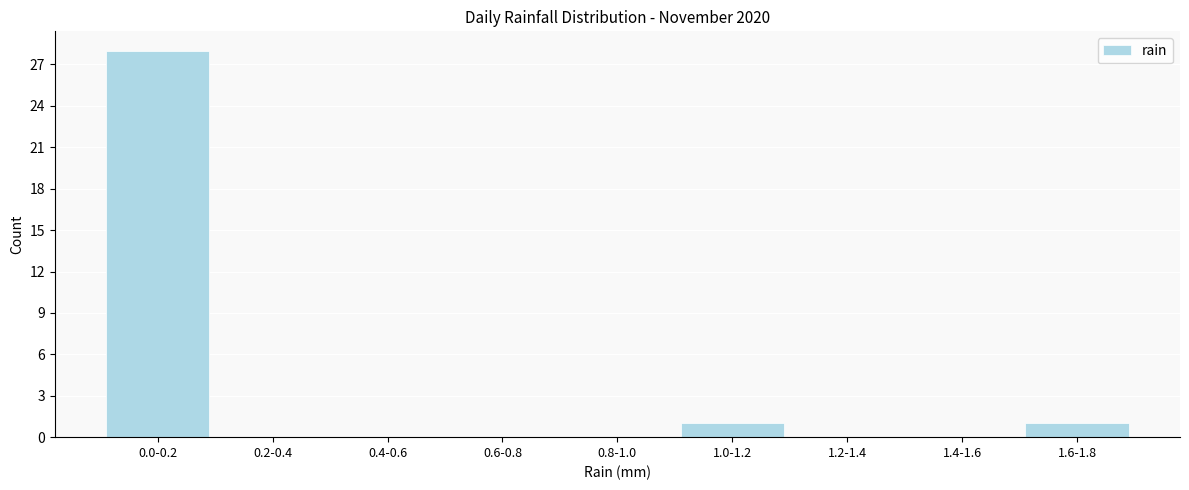

Reading right to left, extract all data points from this chart.

1.6-1.8=1	1.4-1.6=0	1.2-1.4=0	1.0-1.2=1	0.8-1.0=0	0.6-0.8=0	0.4-0.6=0	0.2-0.4=0	0.0-0.2=28